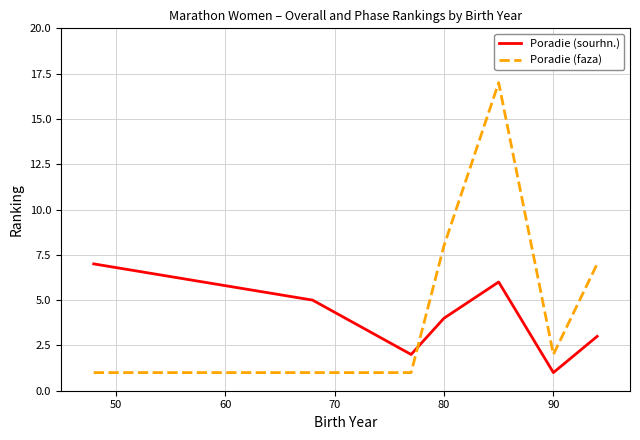

Rank the series by their maximum value, from highest to lowest.

Poradie (faza), Poradie (sourhn.)